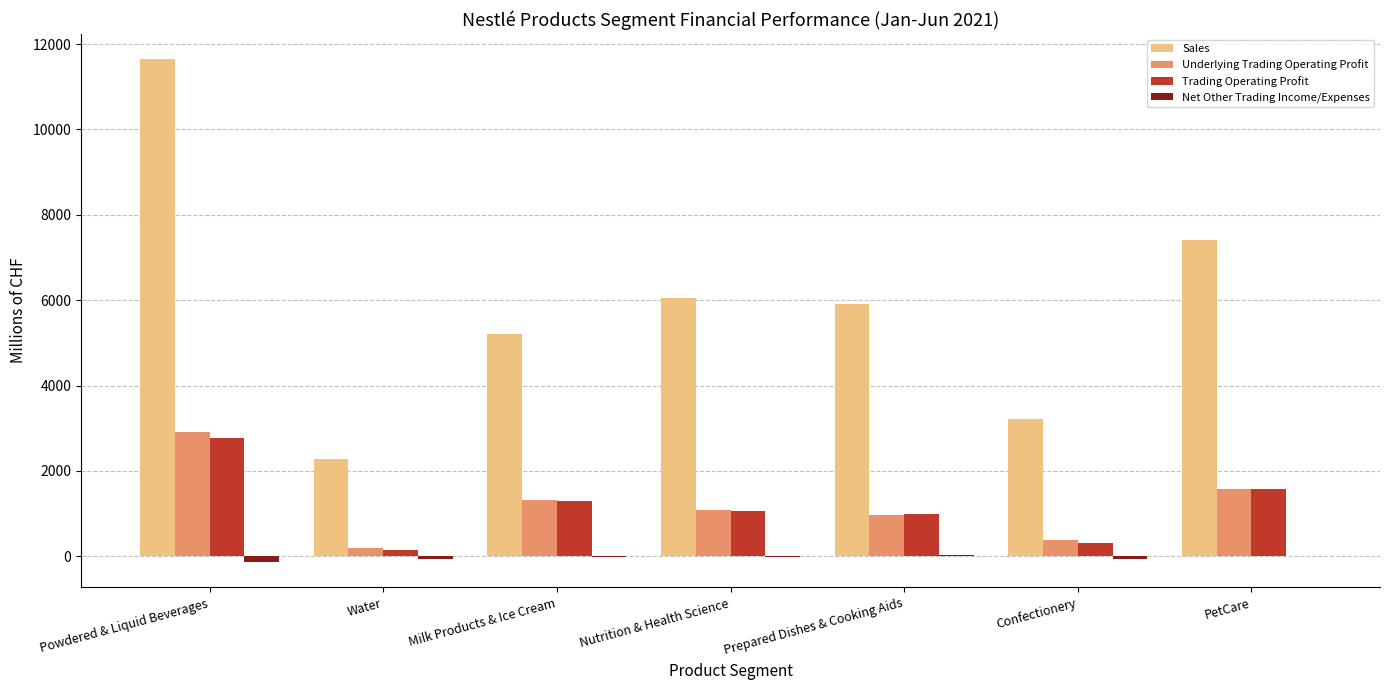

Which label corresponds to the largest value in the chart?

Powdered & Liquid Beverages